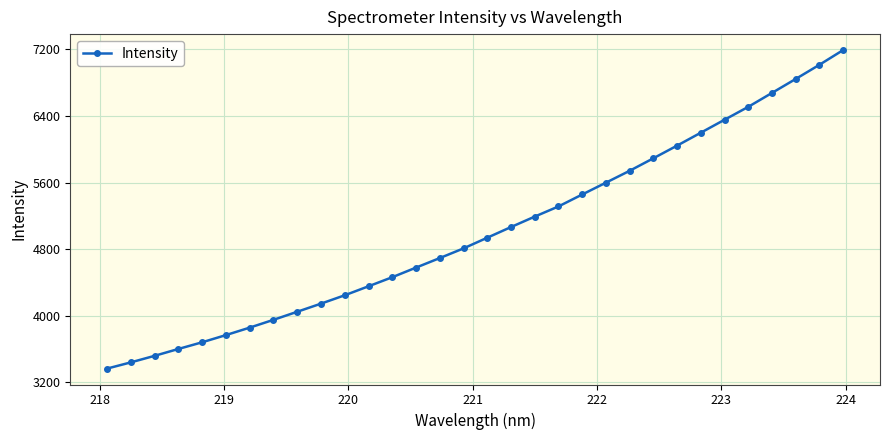

Is this an area chart (filled region under the line)?

No